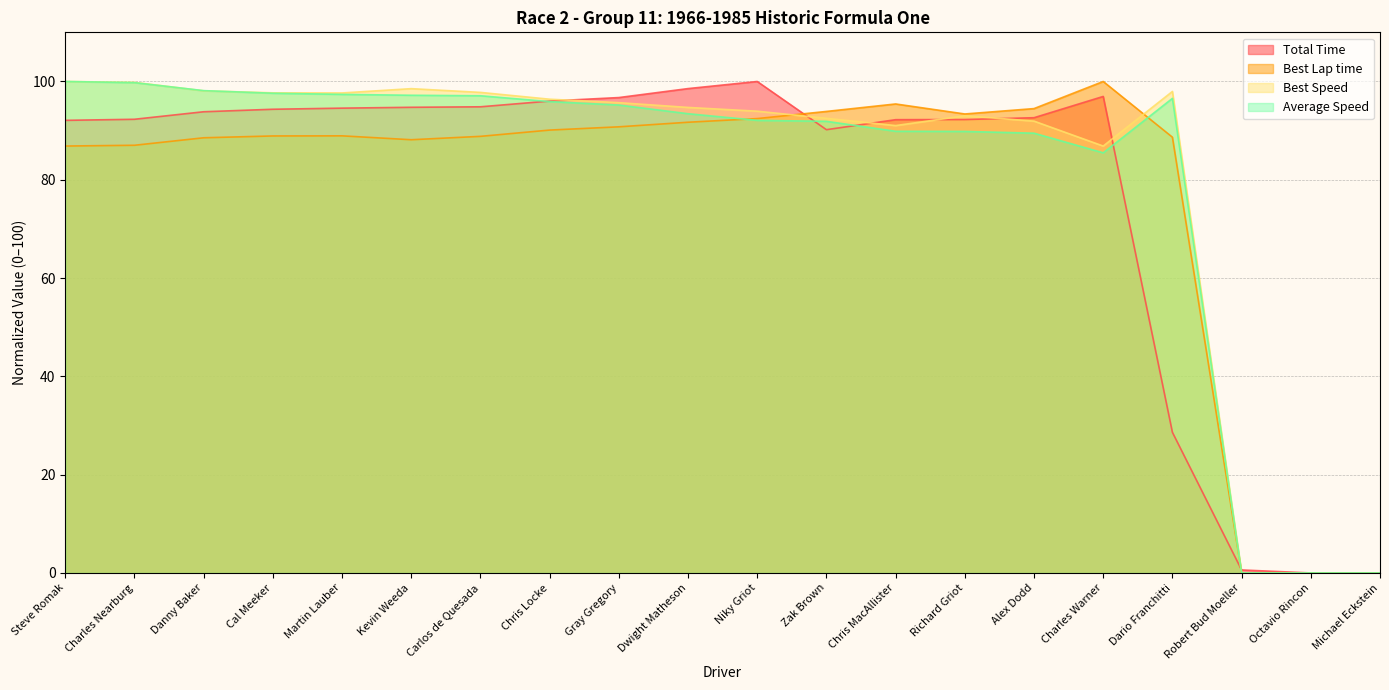

What is the difference between the maximum and minimum values in the Total Time series?

100.0